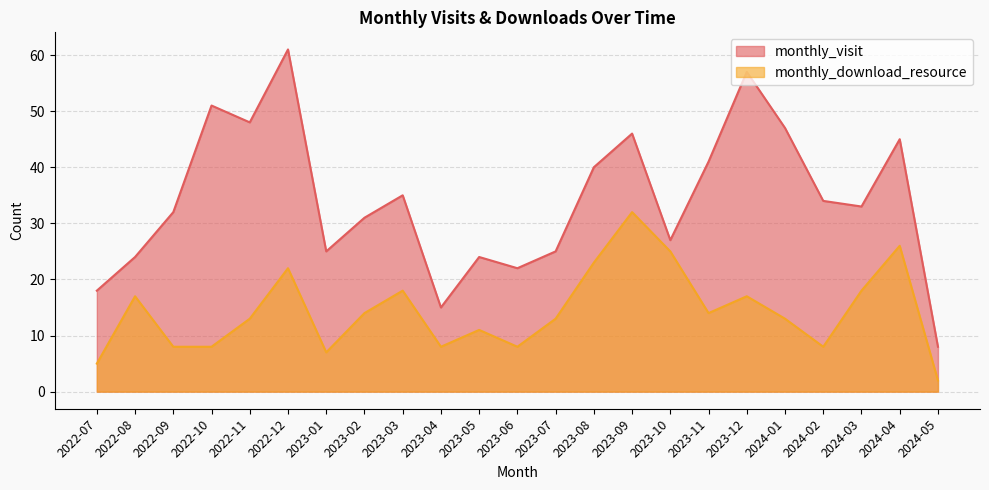

Reading left to right, extract all data points from this chart.

monthly_visit: 2022-07=18	2022-08=24	2022-09=32	2022-10=51	2022-11=48	2022-12=61	2023-01=25	2023-02=31	2023-03=35	2023-04=15	2023-05=24	2023-06=22	2023-07=25	2023-08=40	2023-09=46	2023-10=27	2023-11=41	2023-12=57	2024-01=47	2024-02=34	2024-03=33	2024-04=45	2024-05=8
monthly_download_resource: 2022-07=5	2022-08=17	2022-09=8	2022-10=8	2022-11=13	2022-12=22	2023-01=7	2023-02=14	2023-03=18	2023-04=8	2023-05=11	2023-06=8	2023-07=13	2023-08=23	2023-09=32	2023-10=25	2023-11=14	2023-12=17	2024-01=13	2024-02=8	2024-03=18	2024-04=26	2024-05=2